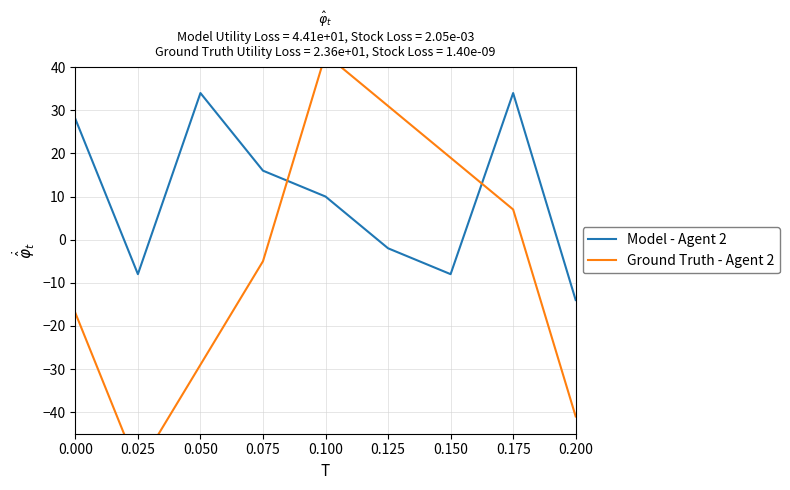

Which category has the highest value in the Ground Truth - Agent 2 series?

0.100